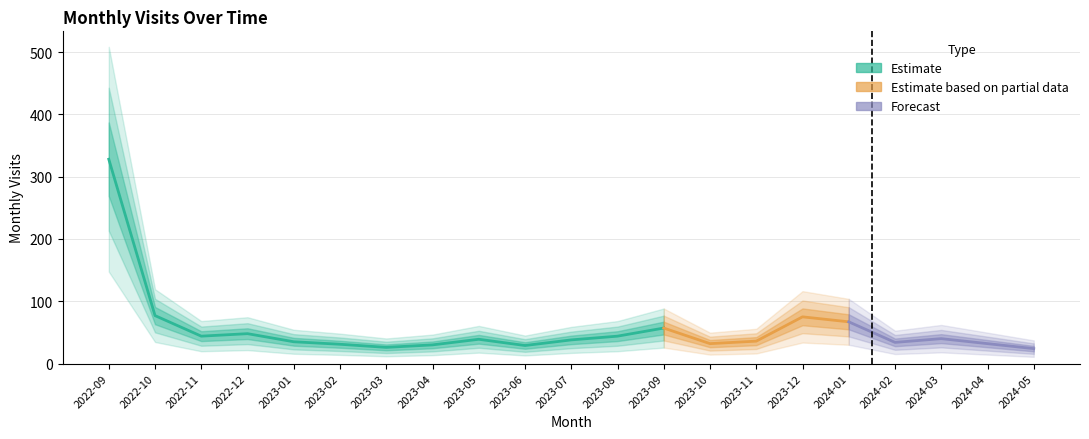

At which category does the data reach its first local valley?

2022-11